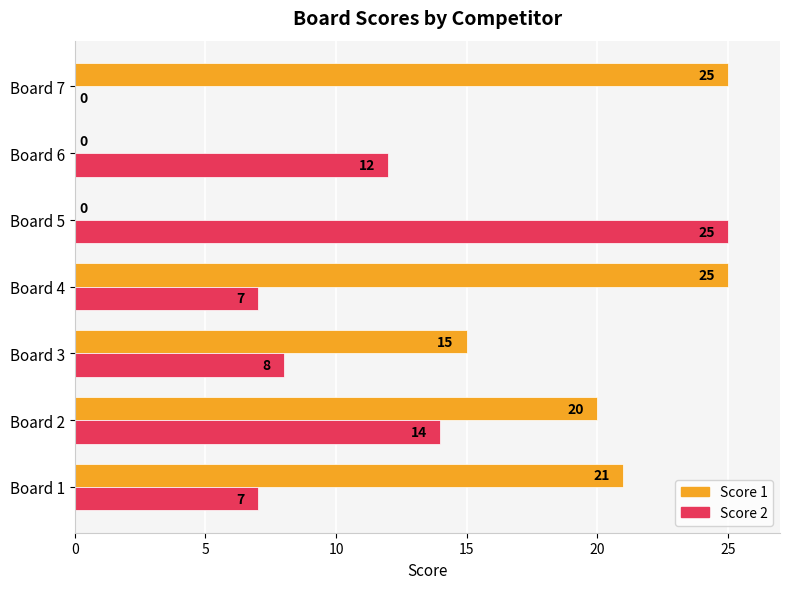

What are all the series names shown in the legend?

Score 1, Score 2